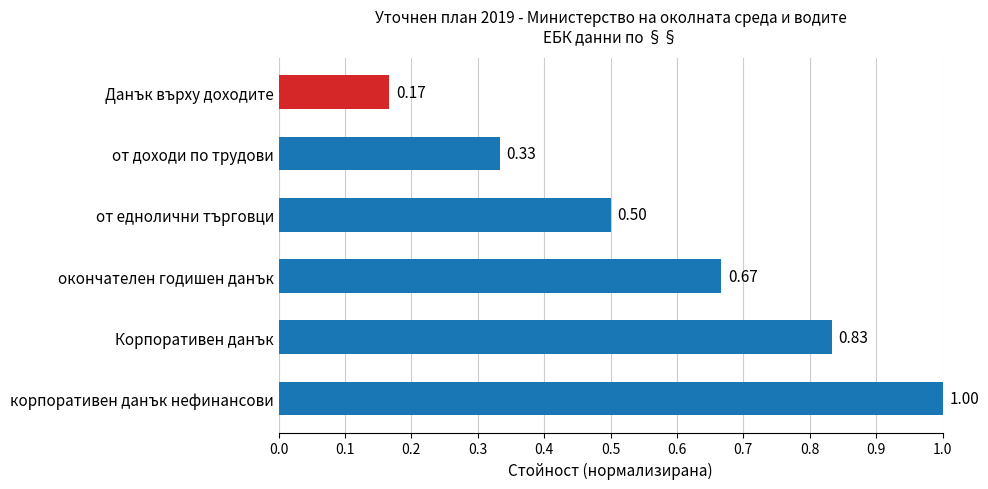

Which category has the highest value across all series?

корпоративен данък нефинансови